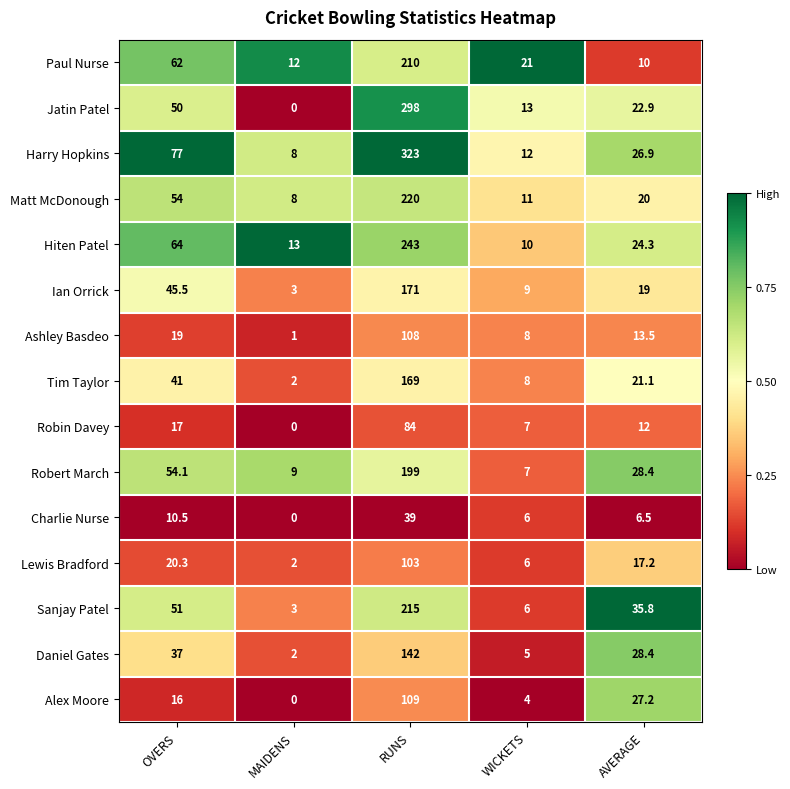

What is the difference between the second highest and minimum values in the Robin Davey series?

17.0